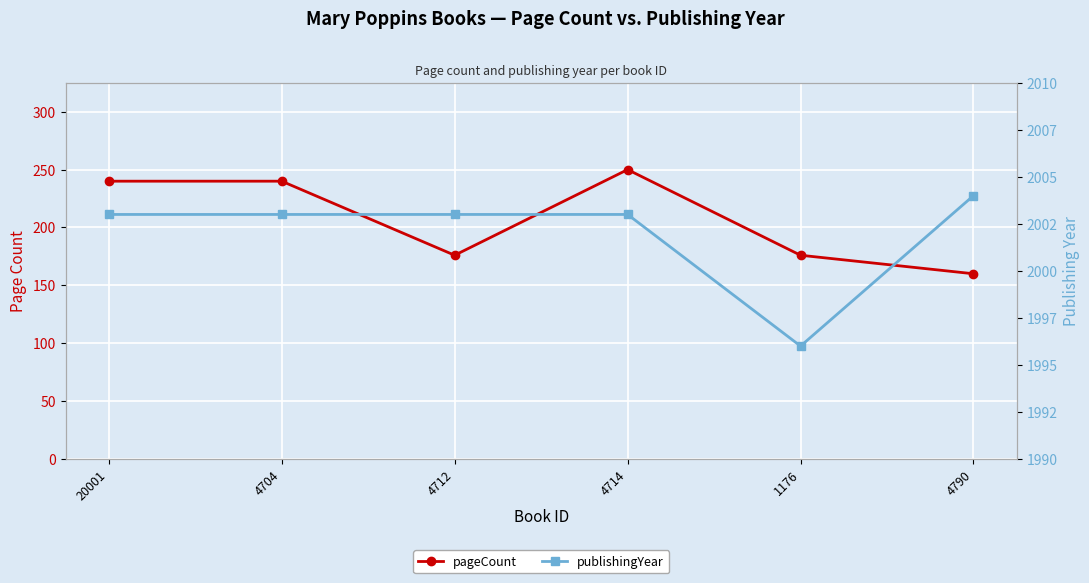

Where is the first local minimum for publishingYear?

1176